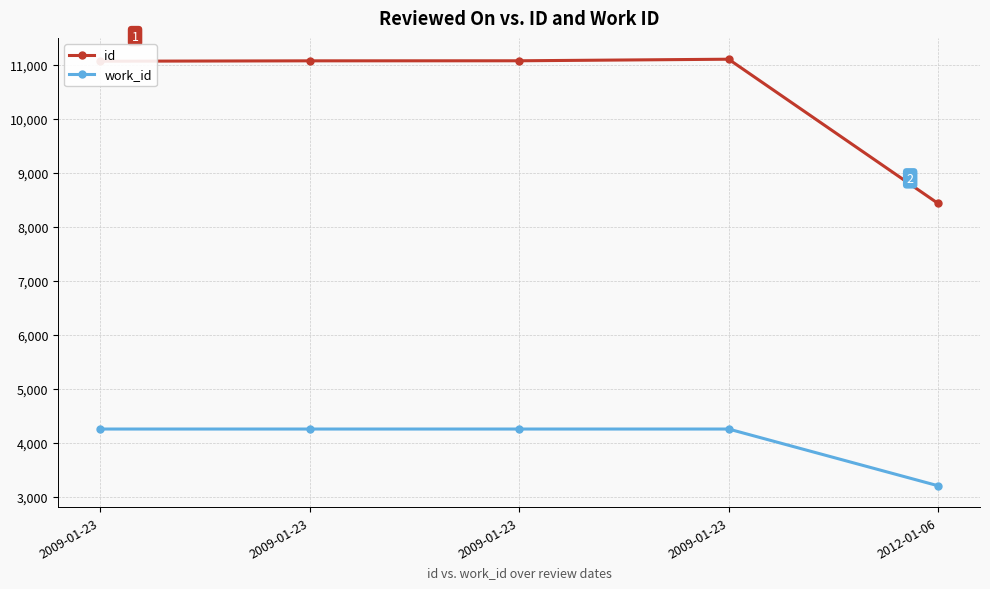

Where is work_id nearest to the value 3728?

2009-01-23